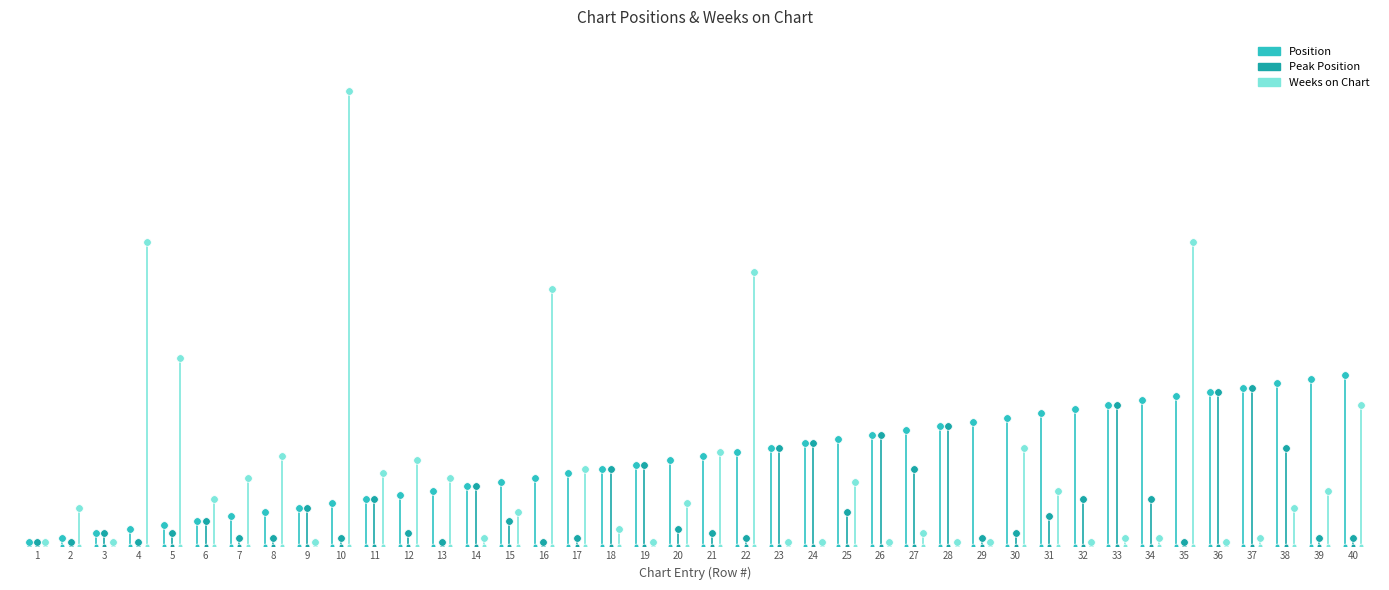

Which series contains the lowest Y value?

Position